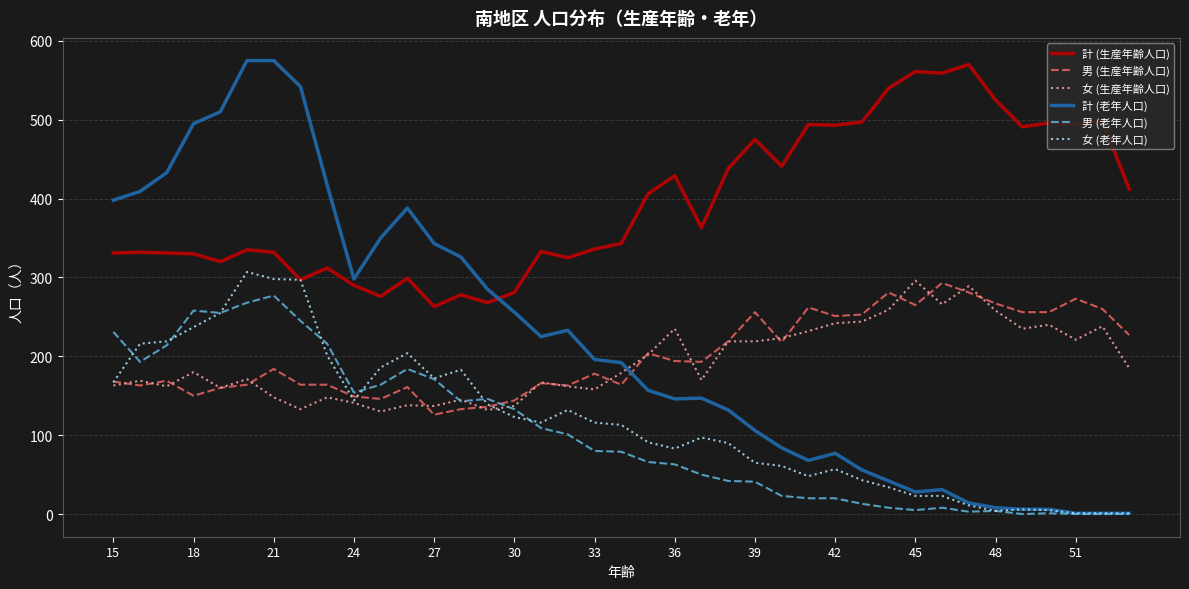

What is the greatest value displayed?

575